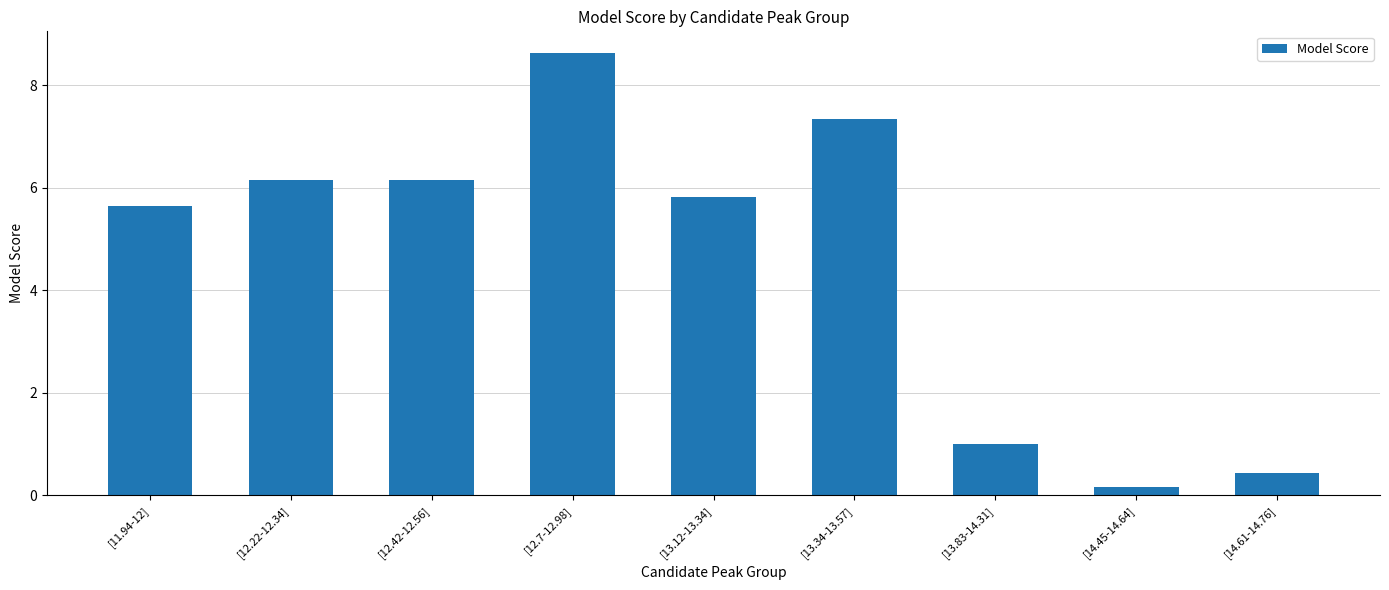

What is the difference between the maximum and minimum values?

8.5